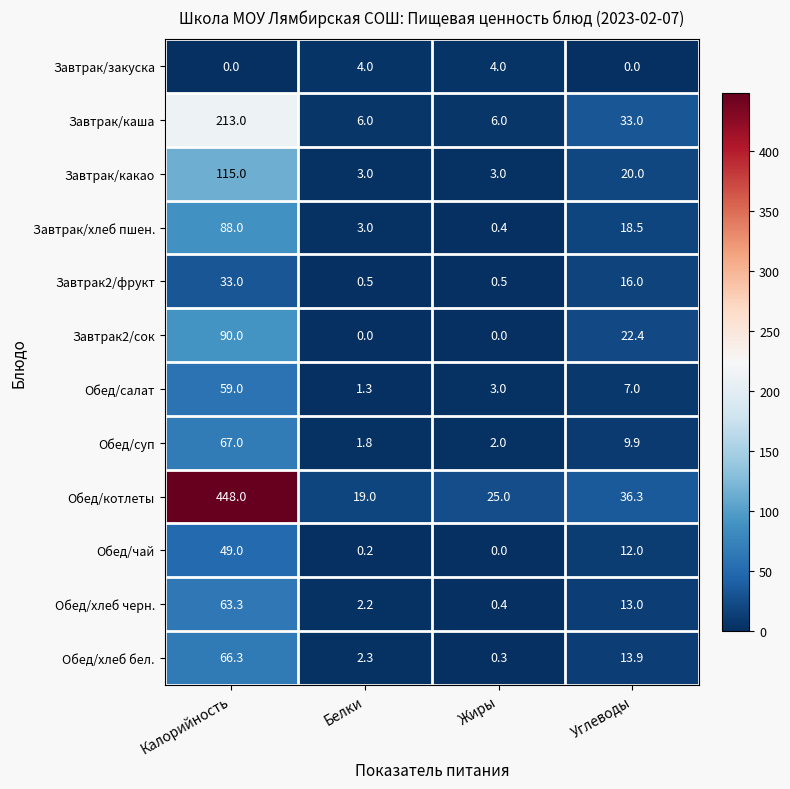

How many data points does each series have?

4